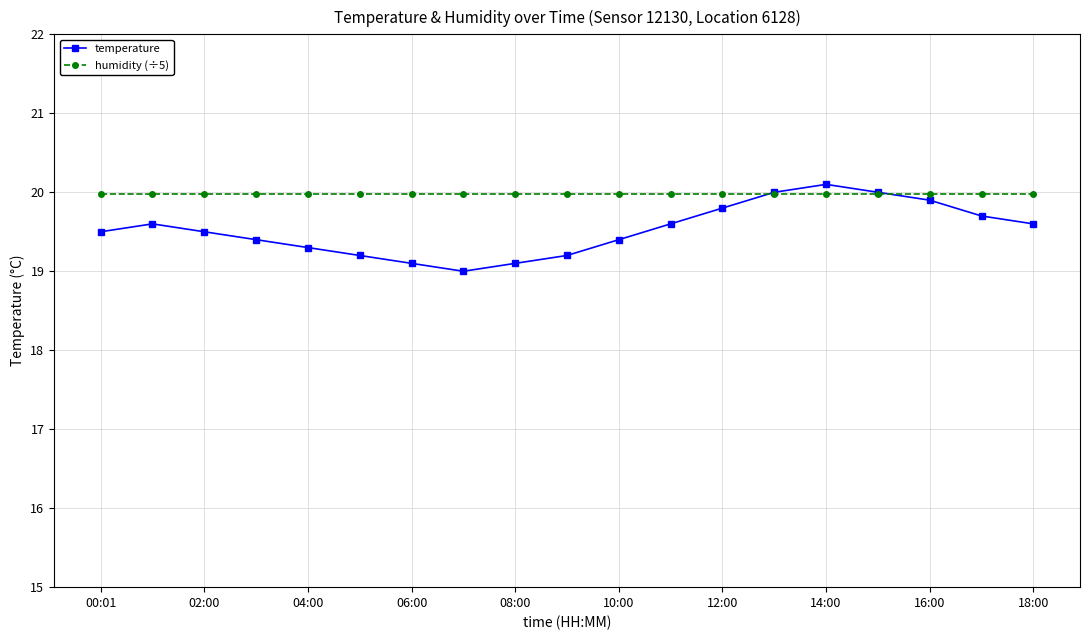

Rank the series by their average value, from lowest to highest.

temperature, humidity (÷5)